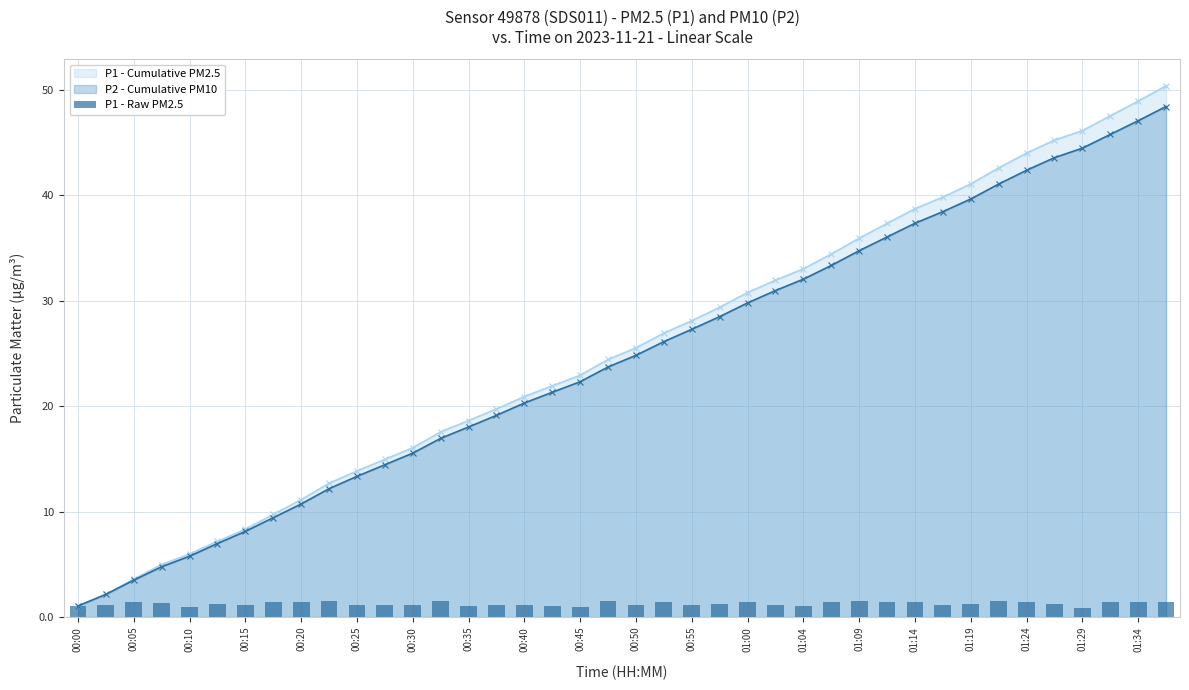

The value of P1 - Cumulative PM2.5 at 01:24 is 18.5. True or false?

False